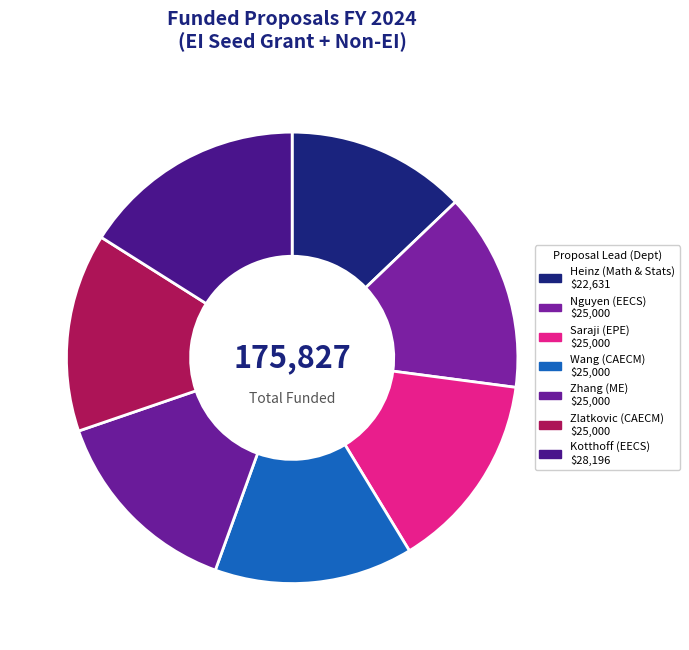

Between Heinz (Math & Stats) and Zlatkovic (CAECM), which is larger?

Zlatkovic (CAECM)